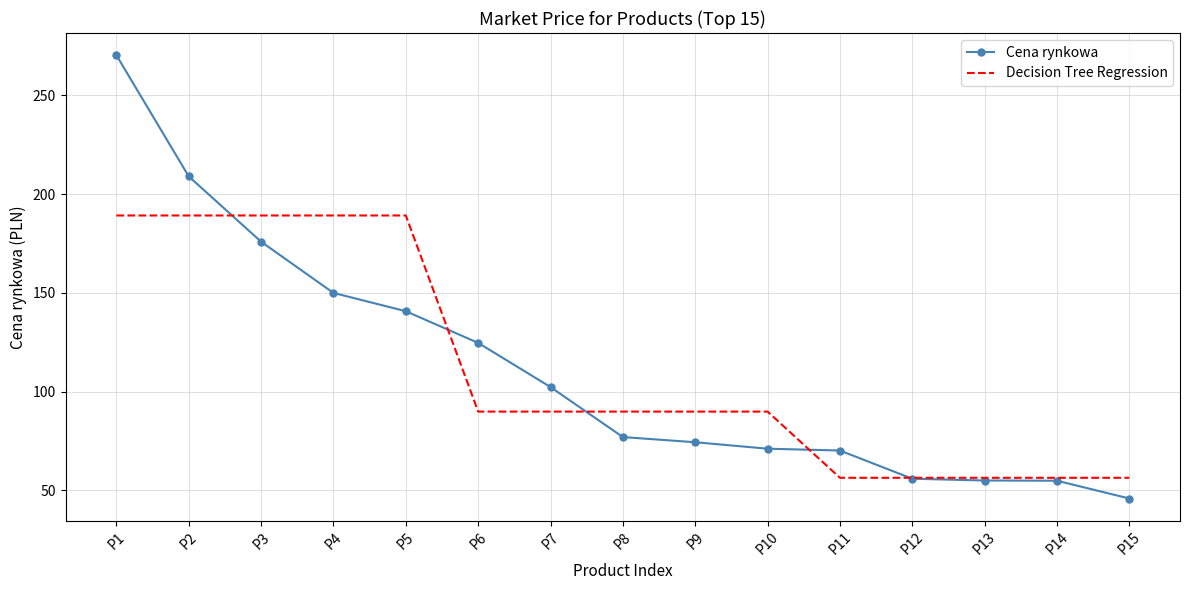

Which series has the widest spread of values?

Cena rynkowa